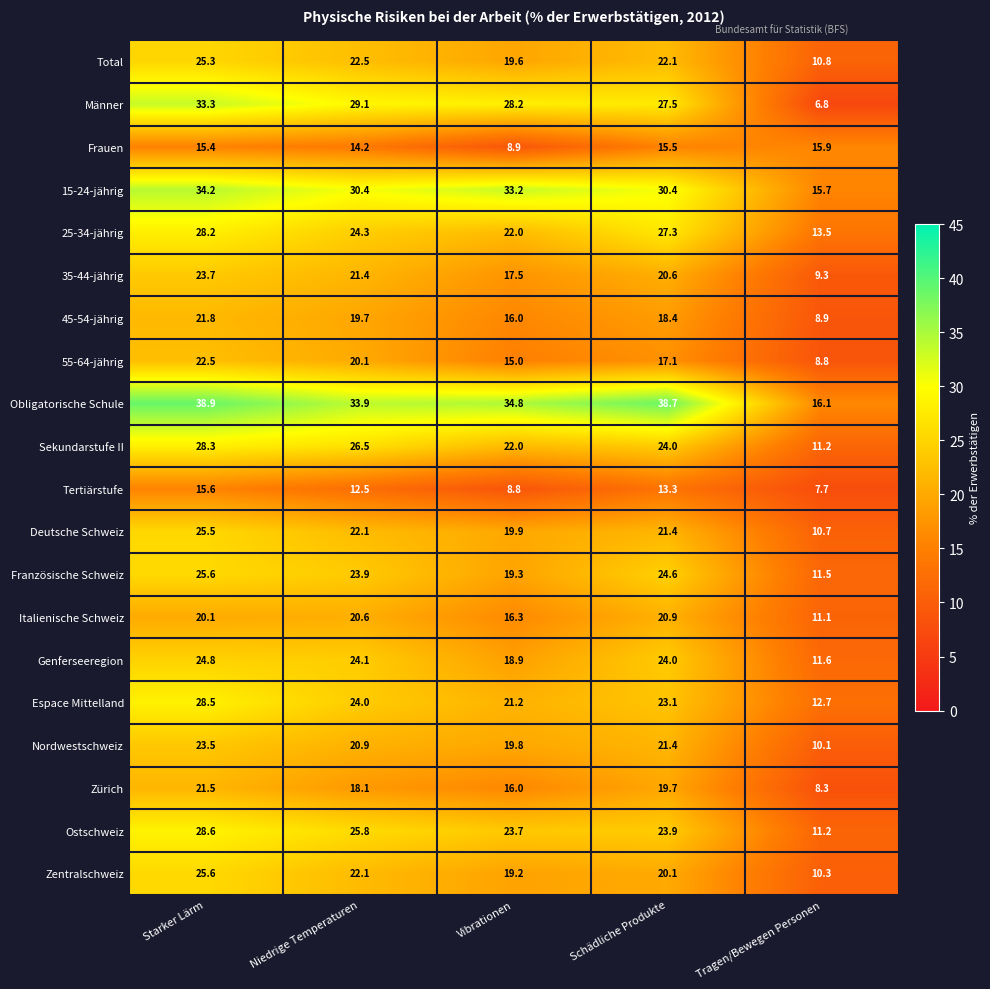

What is the difference between the Obligatorische Schule values at Vibrationen and Tragen/Bewegen Personen?

18.7